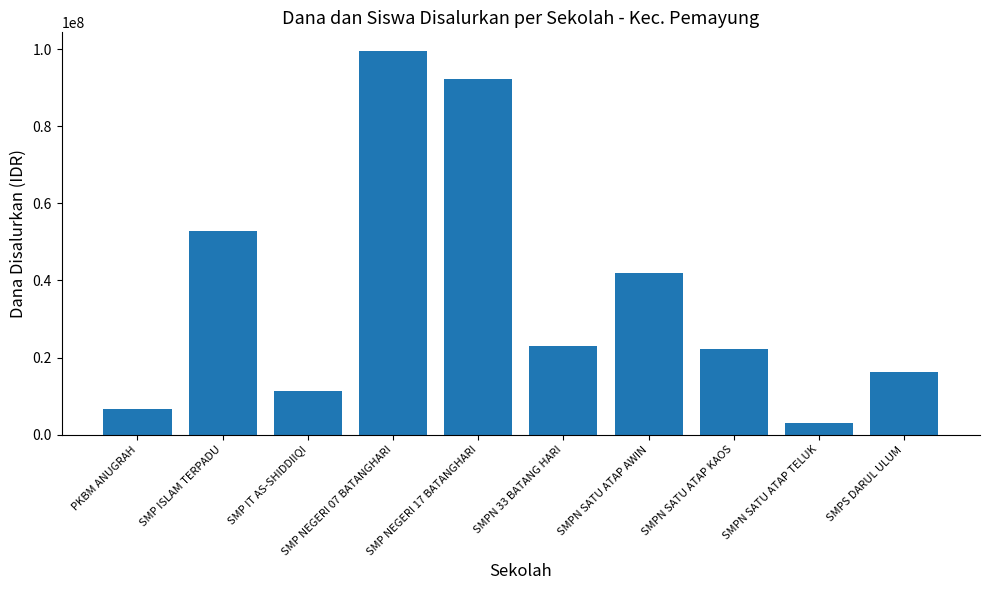

What is the difference between the second highest and second lowest values?

85500000